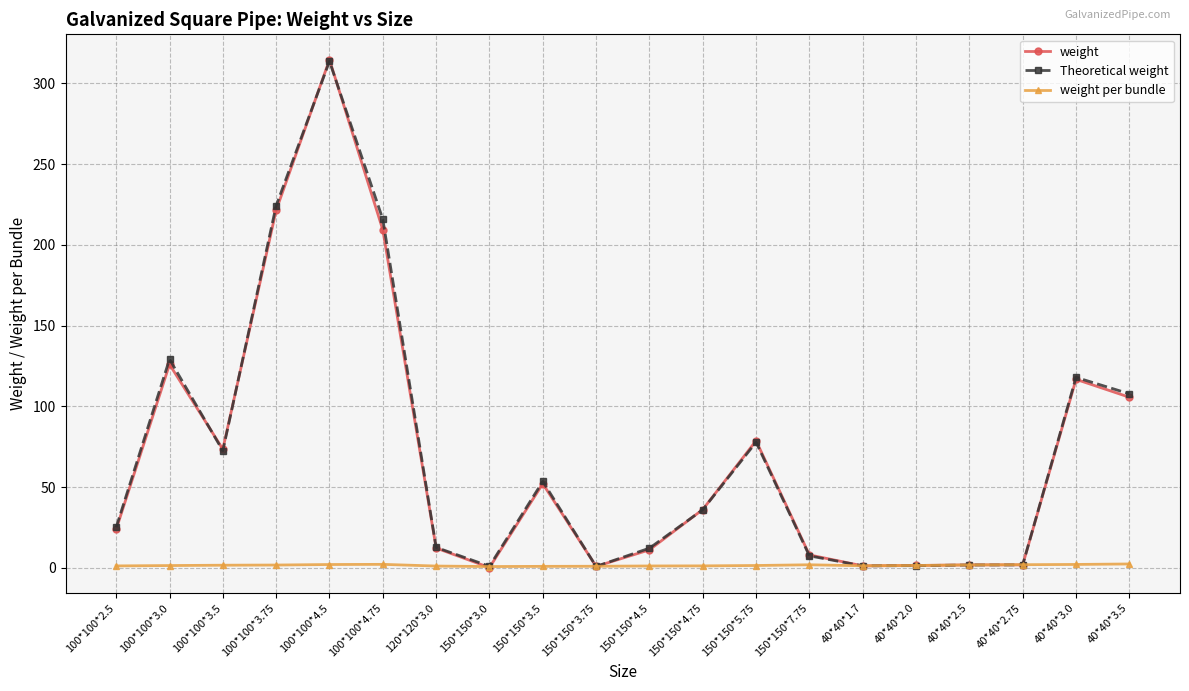

What is the sum of all weight per bundle values?

29.6